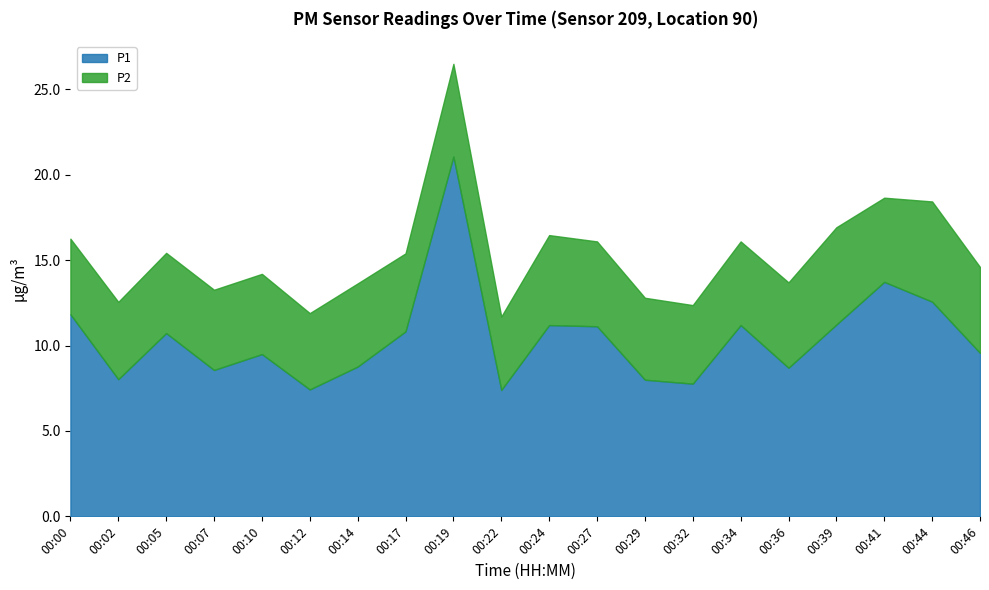

List the series in order of their overall mean, lowest first.

P2, P1